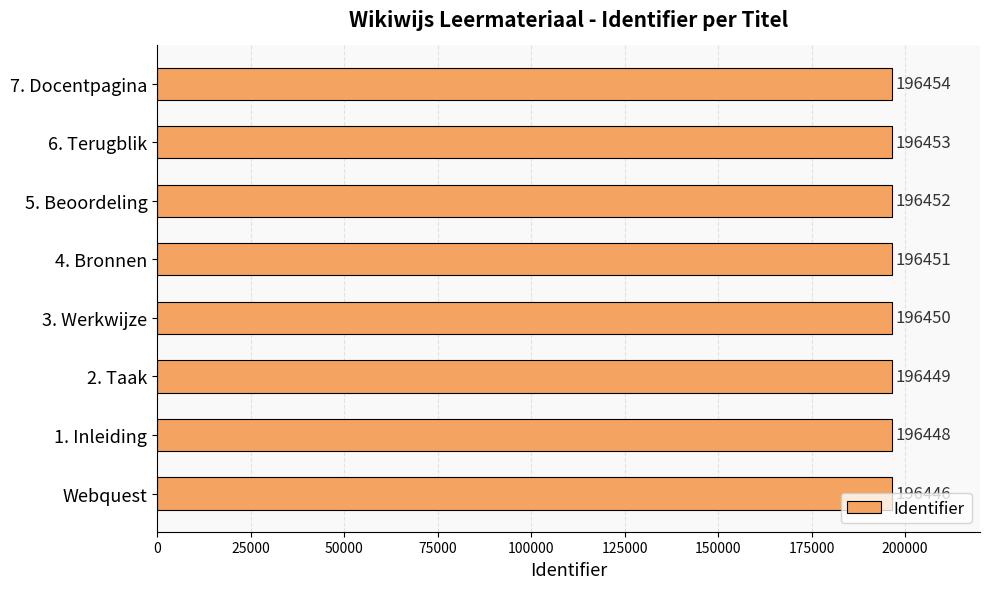

What is the change in value from 6. Terugblik to 7. Docentpagina?

+1